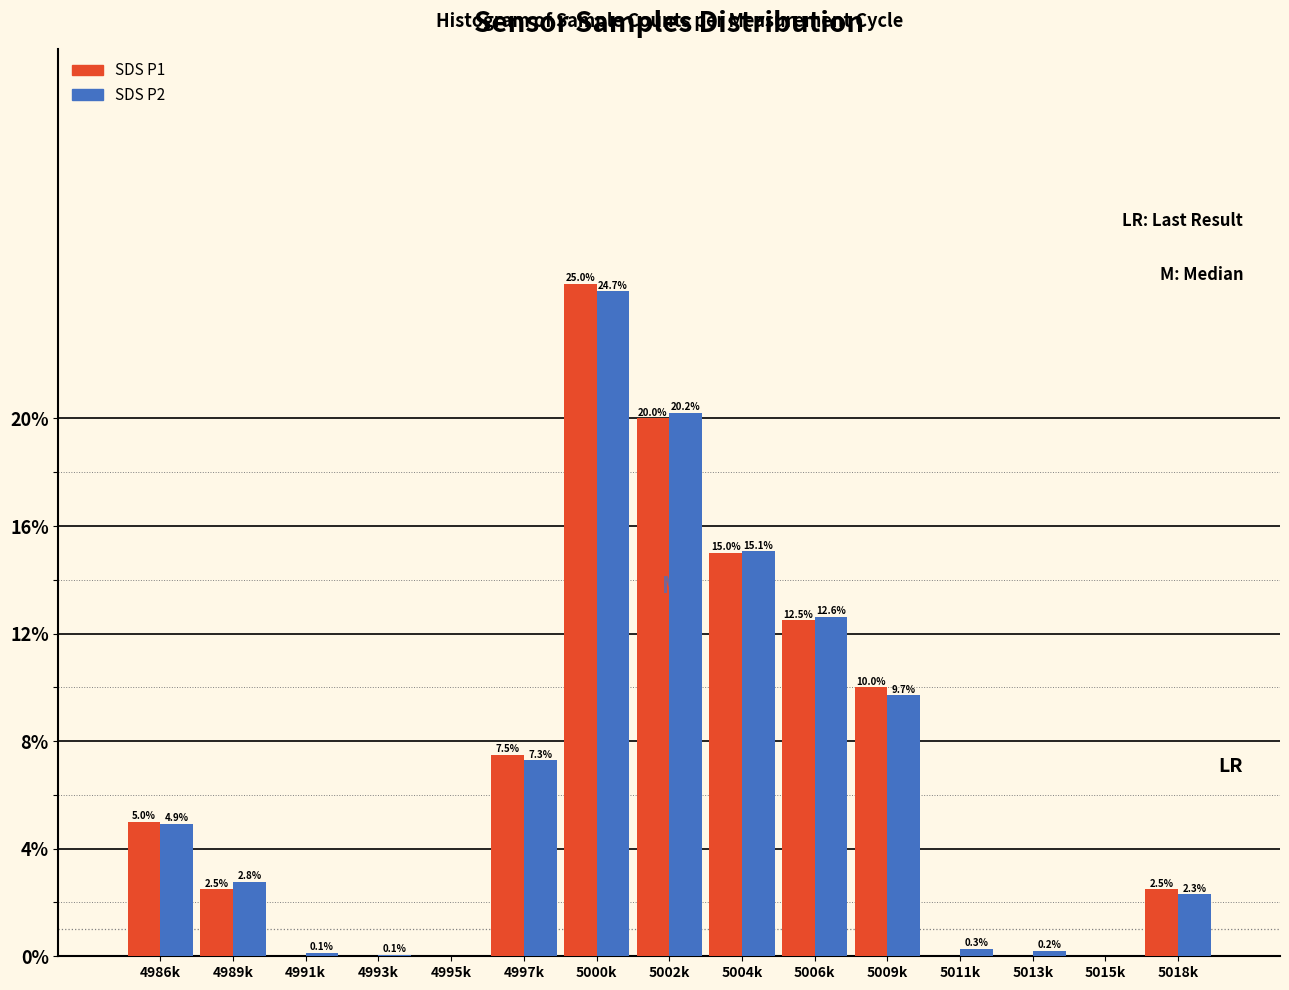

Reading left to right, list all the values displayed in this chart.

SDS P1: 4986k=5.0	4989k=2.5	4991k=0.0	4993k=0.0	4995k=0.0	4997k=7.5	5000k=25.0	5002k=20.0	5004k=15.0	5006k=12.5	5009k=10.0	5011k=0.0	5013k=0.0	5015k=0.0	5018k=2.5
SDS P2: 4986k=4.9	4989k=2.8	4991k=0.1	4993k=0.1	4995k=0.0	4997k=7.3	5000k=24.7	5002k=20.2	5004k=15.1	5006k=12.6	5009k=9.7	5011k=0.3	5013k=0.2	5015k=0.0	5018k=2.3